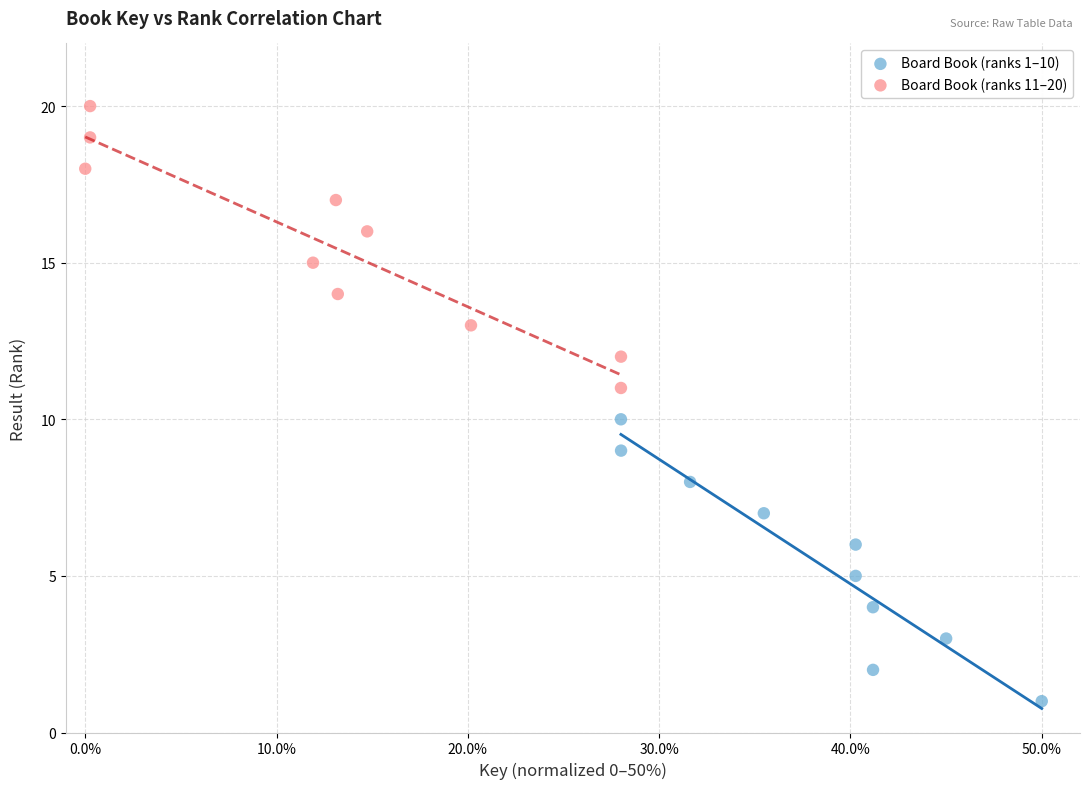

Which series reaches the minimum Y coordinate?

Board Book (ranks 1–10)